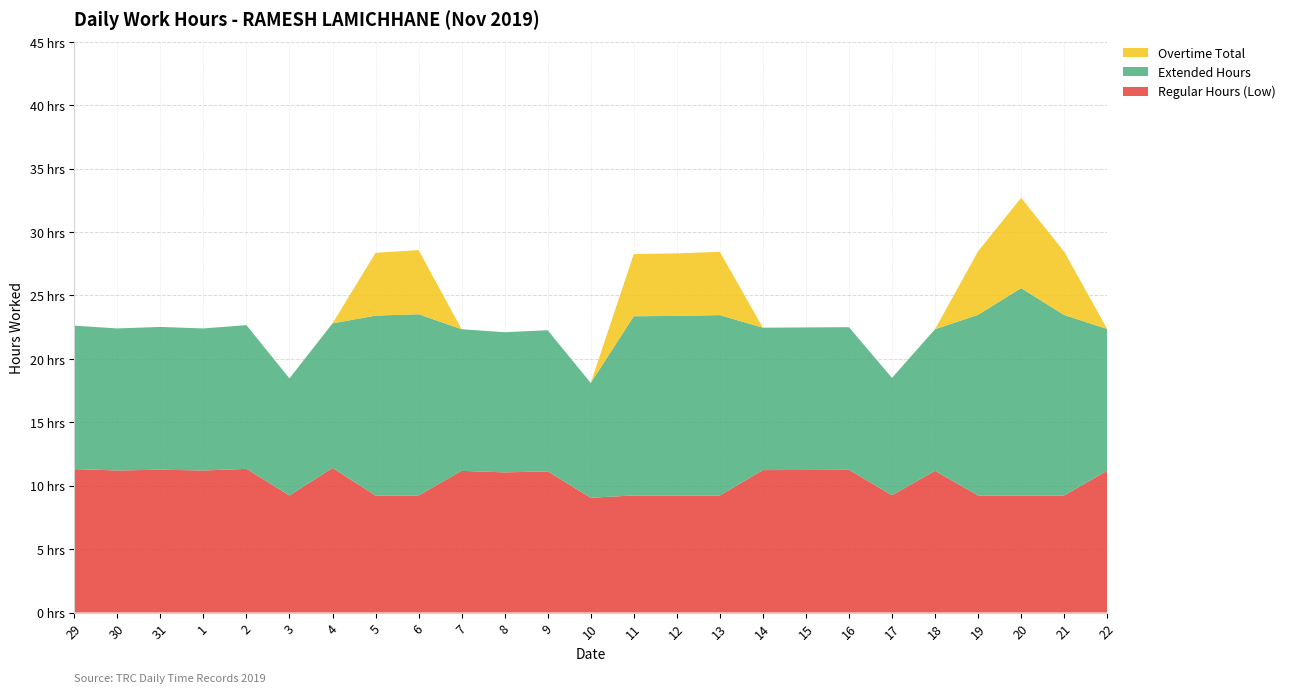

Reading left to right, transcribe all the data shown in this chart.

Regular Hours (Low): 29=11.3	30=11.2	31=11.3	1=11.2	2=11.3	3=9.2	4=11.4	5=9.2	6=9.2	7=11.2	8=11.1	9=11.1	10=9.1	11=9.2	12=9.2	13=9.2	14=11.2	15=11.2	16=11.2	17=9.2	18=11.2	19=9.2	20=9.2	21=9.2	22=11.2
Extended Hours: 29=11.3	30=11.2	31=11.3	1=11.2	2=11.3	3=9.2	4=11.4	5=14.2	6=14.3	7=11.2	8=11.1	9=11.1	10=9.1	11=14.1	12=14.2	13=14.2	14=11.2	15=11.2	16=11.2	17=9.2	18=11.2	19=14.2	20=16.4	21=14.2	22=11.2
Overtime Total: 29=0.0	30=0.0	31=0.0	1=0.0	2=0.0	3=0.0	4=0.0	5=5.0	6=5.1	7=0.0	8=0.0	9=0.0	10=0.0	11=4.9	12=4.9	13=5.0	14=0.0	15=0.0	16=0.0	17=0.0	18=0.0	19=5.0	20=7.1	21=5.0	22=0.0